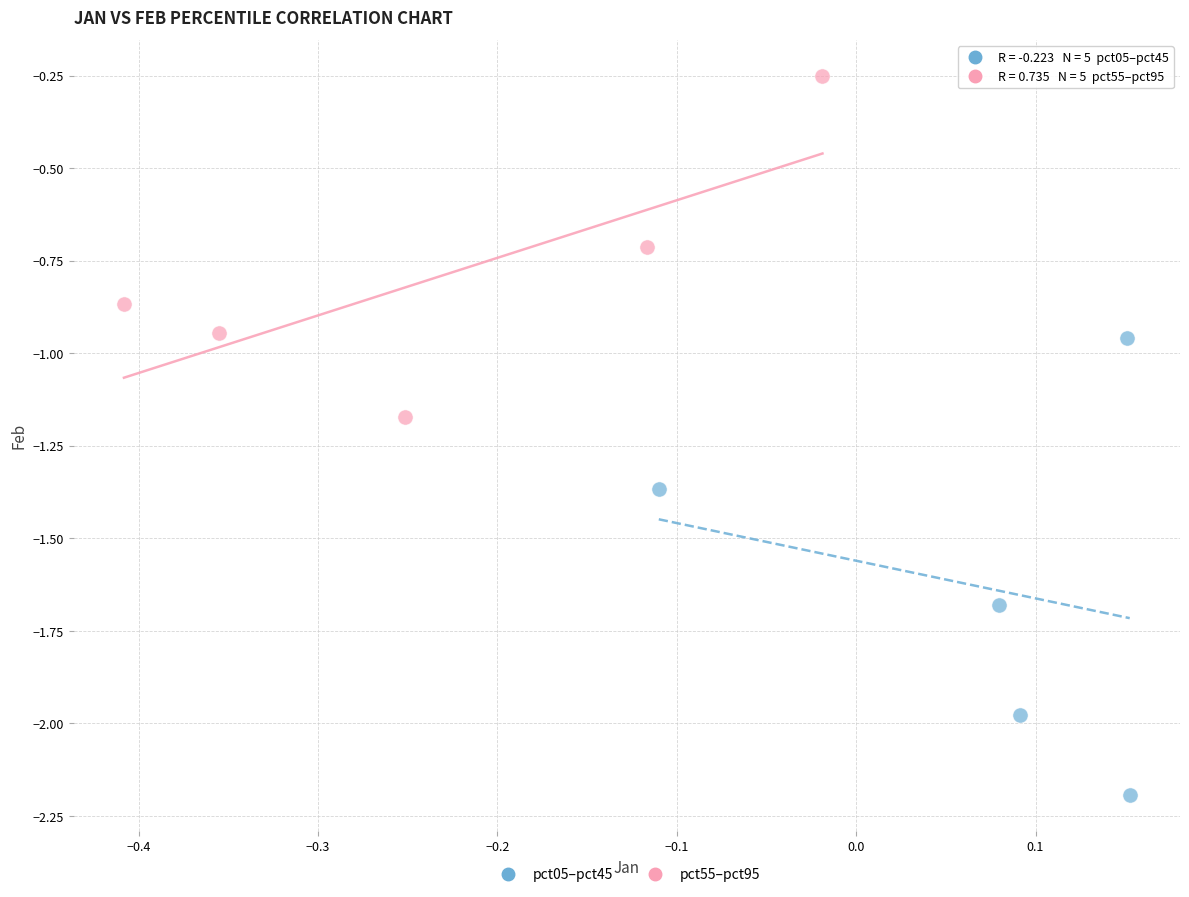

Which series contains the lowest Y value?

pct05–pct45